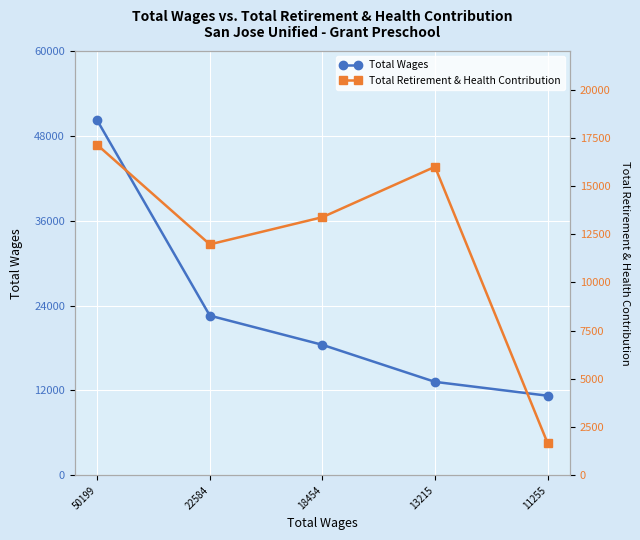

How many data points in Total Wages are above 18454?

2